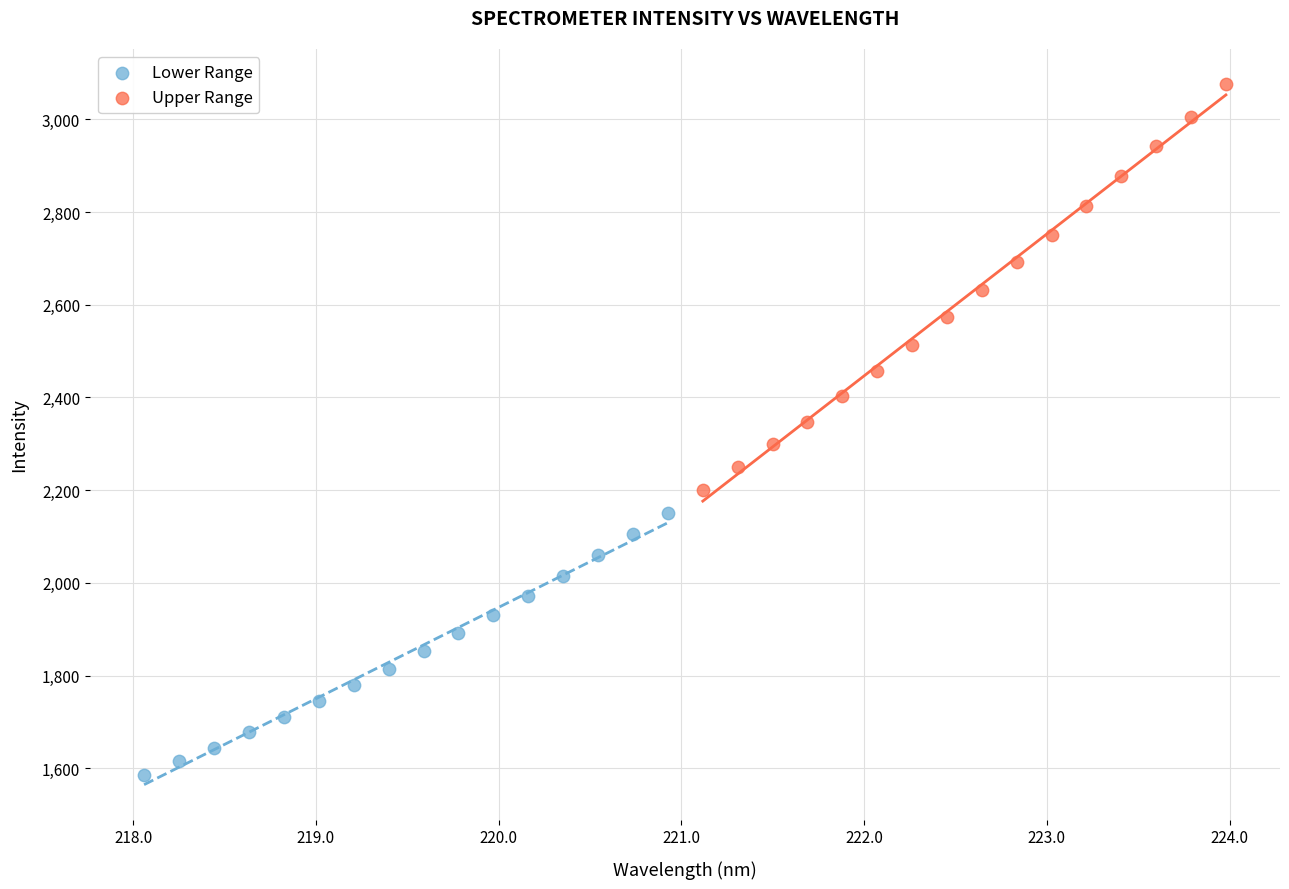

Which series reaches the maximum Y coordinate?

Upper Range